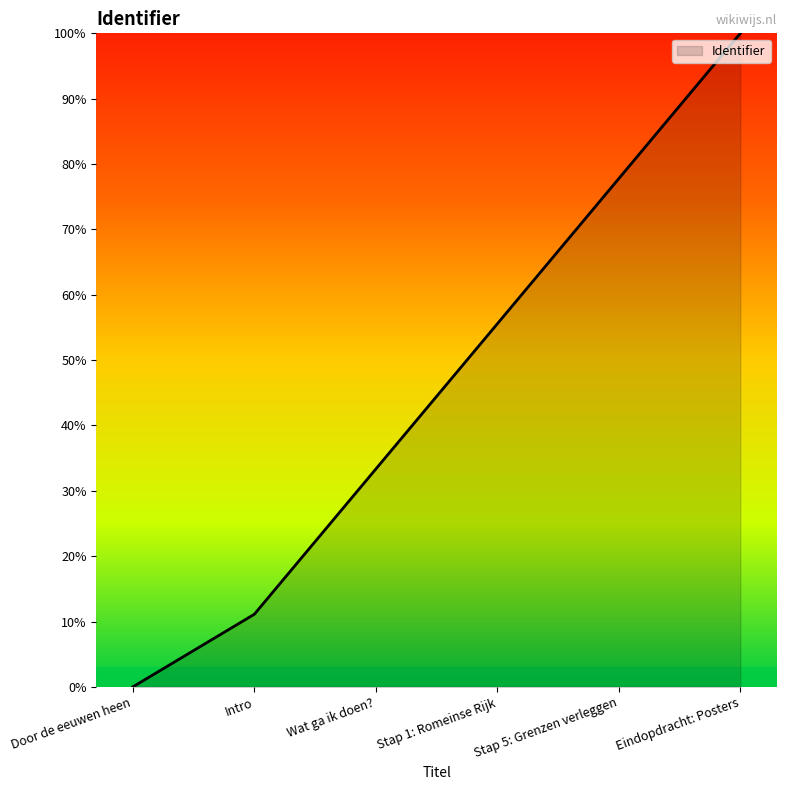

List the labels in order of value, smallest first.

Door de eeuwen heen, Intro, Wat ga ik doen?, Stap 1: Romeinse Rijk, Stap 5: Grenzen verleggen, Eindopdracht: Posters